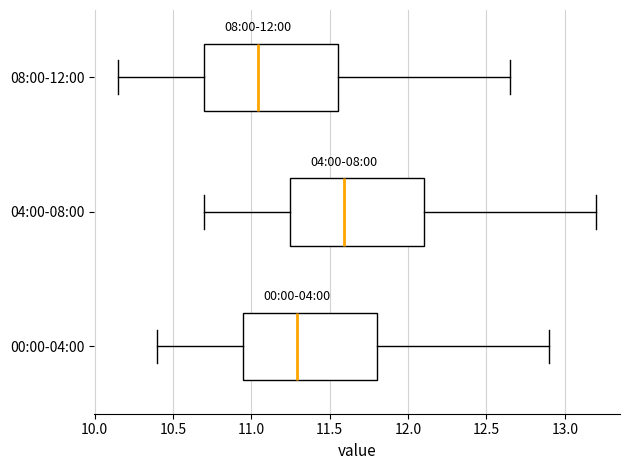

Reading bottom to top, transcribe this box plot: for each box, give where its median line is, the range the box spans, and where its two whiskers end, as read against the x-axis. The values are not printed on the chart, so give them approximately, as read against the axis.

00:00-04:00: median 11.30, box 10.95 to 11.80, whiskers 10.40 to 12.90
04:00-08:00: median 11.60, box 11.25 to 12.10, whiskers 10.70 to 13.20
08:00-12:00: median 11.05, box 10.70 to 11.55, whiskers 10.15 to 12.65